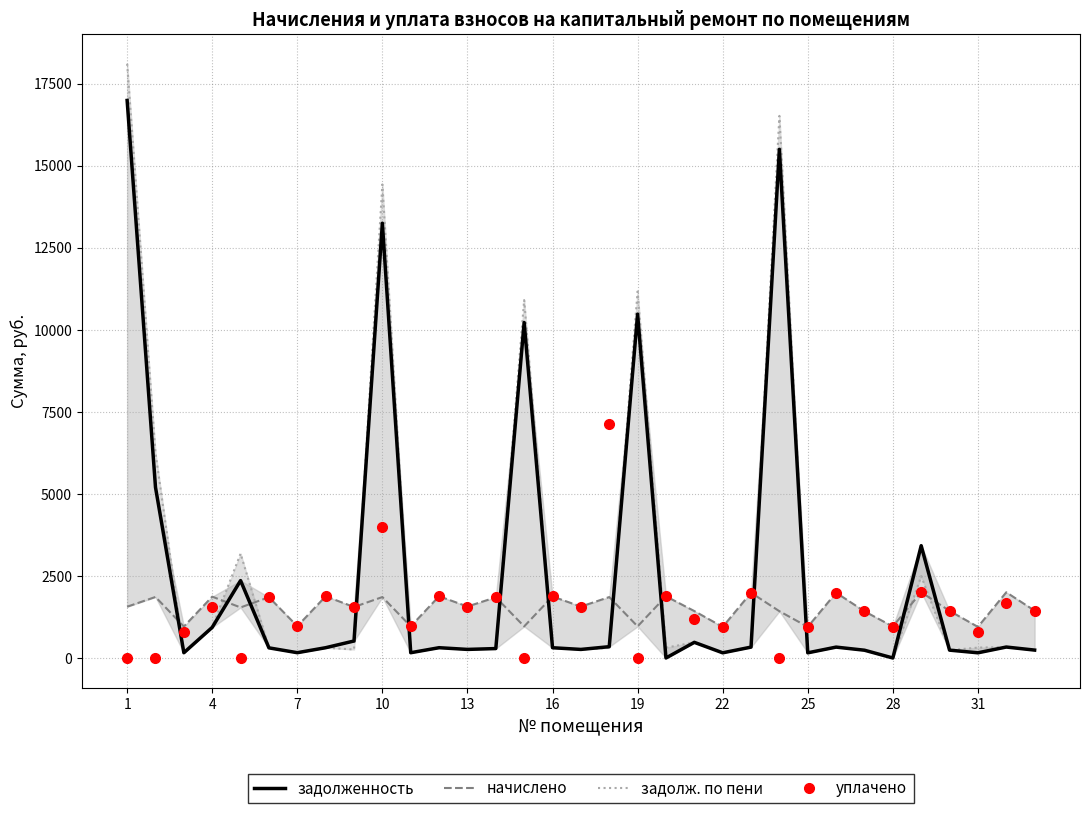

Reading left to right, transcribe all the data shown in this chart.

задолженность (col_1): 16986.4	5199.4	159.7	933.1	2358.5	308.7	161.3	313.3	517.8	13246.2	160.8	313.6	261.3	287.2	10220.7	312.4	261.0	344.3	10476.0	0.0	476.9	157.8	331.2	15496.4	157.4	331.5	236.9	0.0	3421.7	239.0	158.2	333.6	240.6
начислено (col_3): 1562.3	1859.3	958.1	1868.6	1540.1	1852.0	967.7	1879.7	1553.5	1856.5	964.5	1881.6	1568.0	1849.5	962.3	1874.3	1566.2	1856.5	963.5	1879.7	1429.7	947.0	1987.5	1425.3	948.3	1988.8	1421.5	959.4	2004.4	1434.2	947.6	2001.8	1441.2
задолженность по пени (col_6): 18104.2	6241.1	159.7	936.1	3179.8	308.7	161.2	313.3	258.9	14426.5	160.8	313.6	261.3	287.2	10904.0	311.8	261.0	309.4	11165.4	313.3	476.6	157.6	331.2	16516.2	158.1	331.4	236.9	0.0	2495.3	239.0	316.3	333.6	240.2
уплачено (col_4): 0.0	0.0	798.5	1566.2	0.0	1852.0	967.8	1879.7	1553.5	4000.0	964.0	1881.6	1568.0	1849.5	0.0	1873.8	1566.2	7115.9	0.0	1879.7	1191.5	946.9	1987.5	0.0	948.3	1988.9	1421.5	959.4	2000.0	1434.2	789.3	1668.2	1440.9